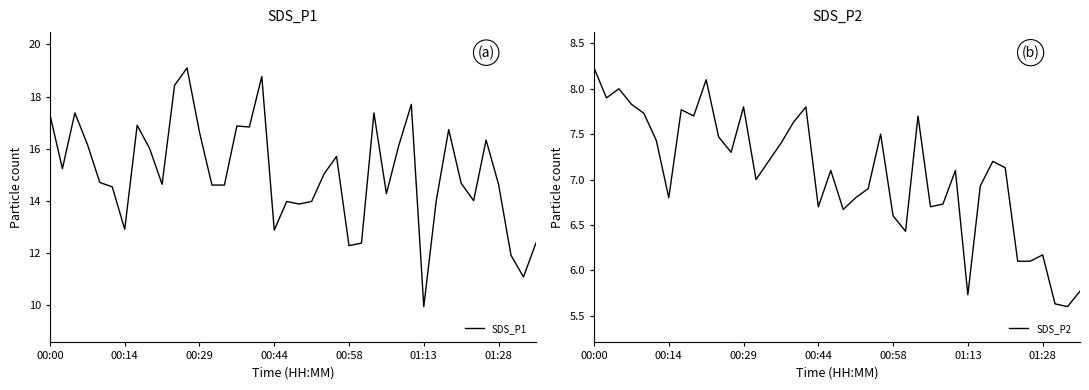

True or false: SDS_P2 and SDS_P1 intersect in this chart.

False